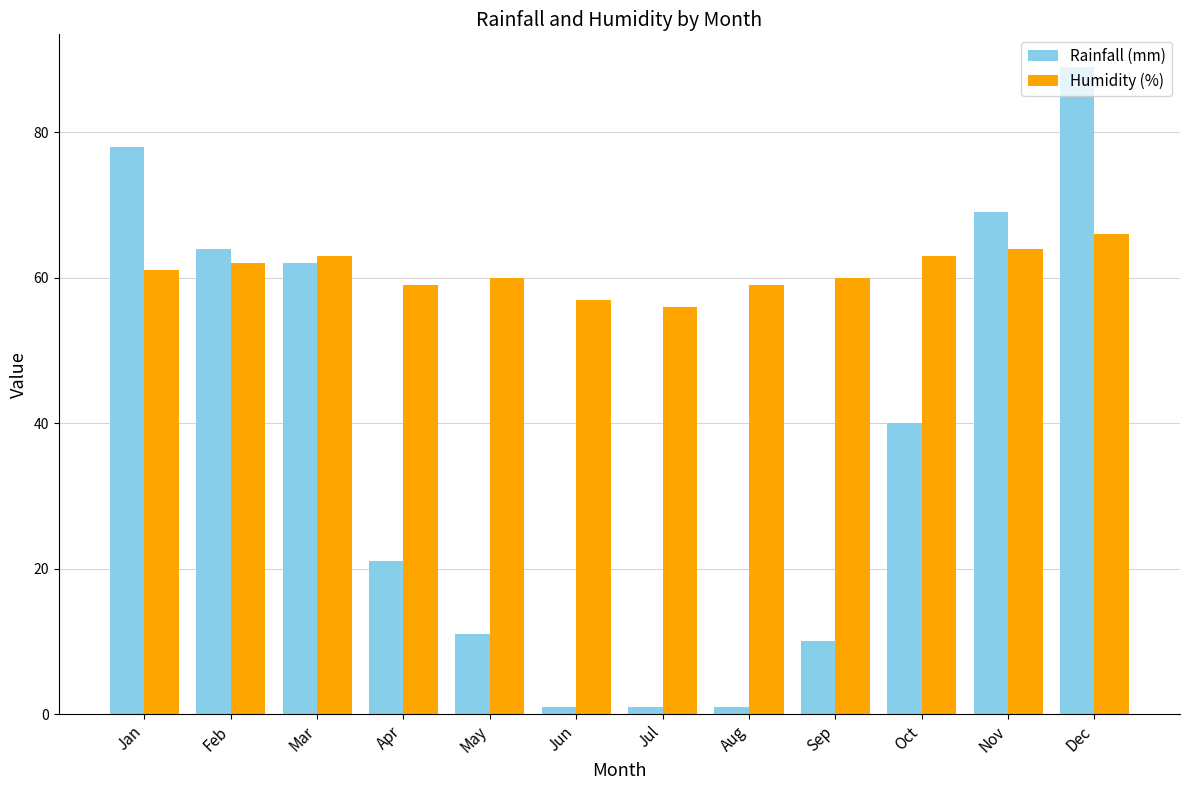

Where is Rainfall (mm) nearest to the value 45?

Oct